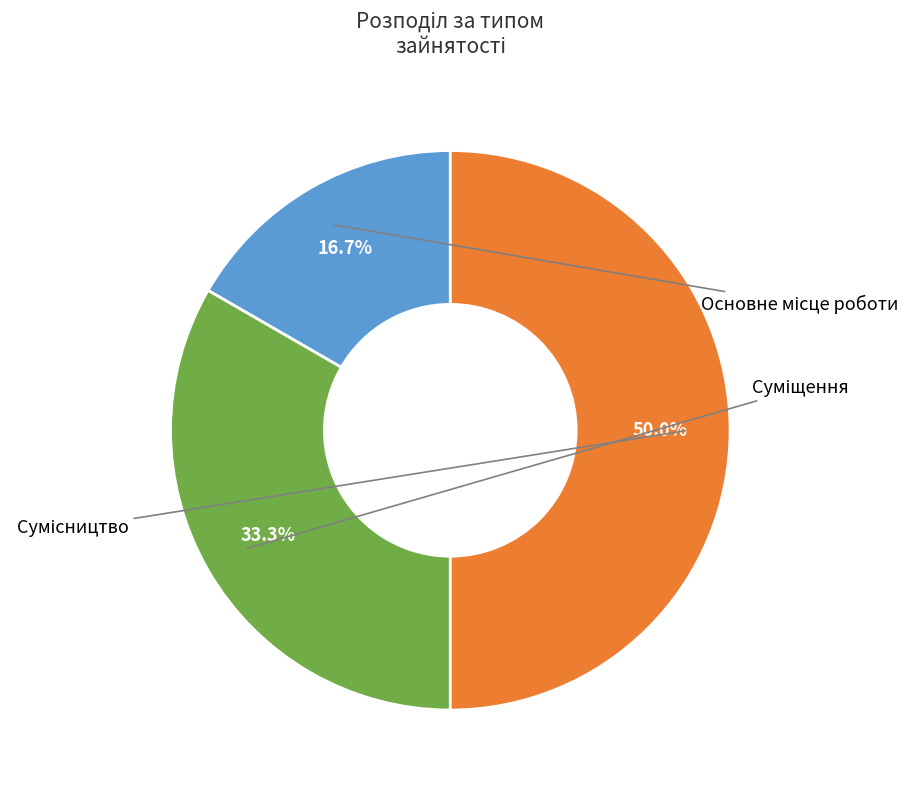

To the nearest percent, what is the average slice percentage?

33%